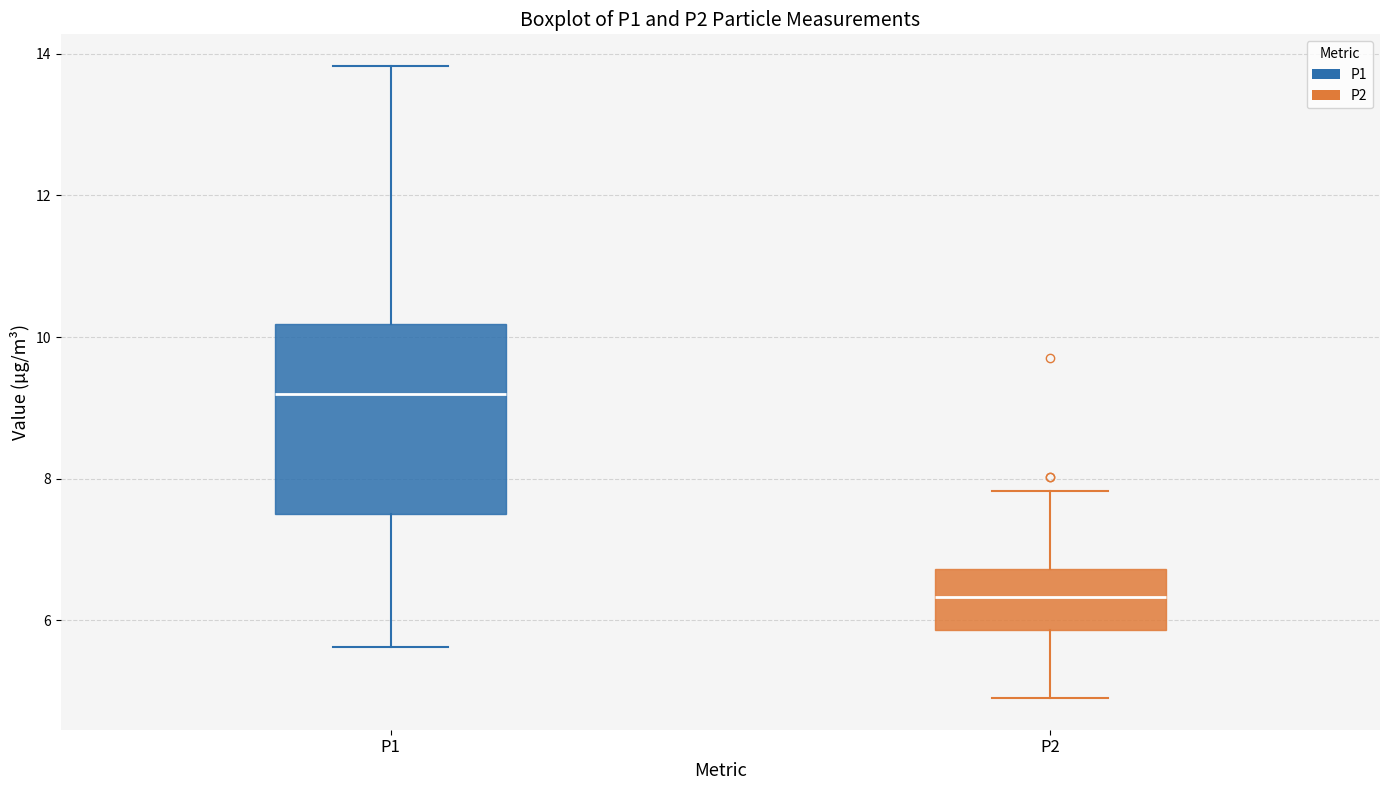

Reading left to right, transcribe this box plot: for each box, give where its median line is, the range the box spans, and where its two whiskers end, as read against the y-axis. The values are not printed on the chart, so give them approximately, as read against the axis.

P1: median 9.2, box 7.6 to 10.2, whiskers 5.6 to 13.8
P2: median 6.4, box 5.8 to 6.8, whiskers 5.0 to 7.8